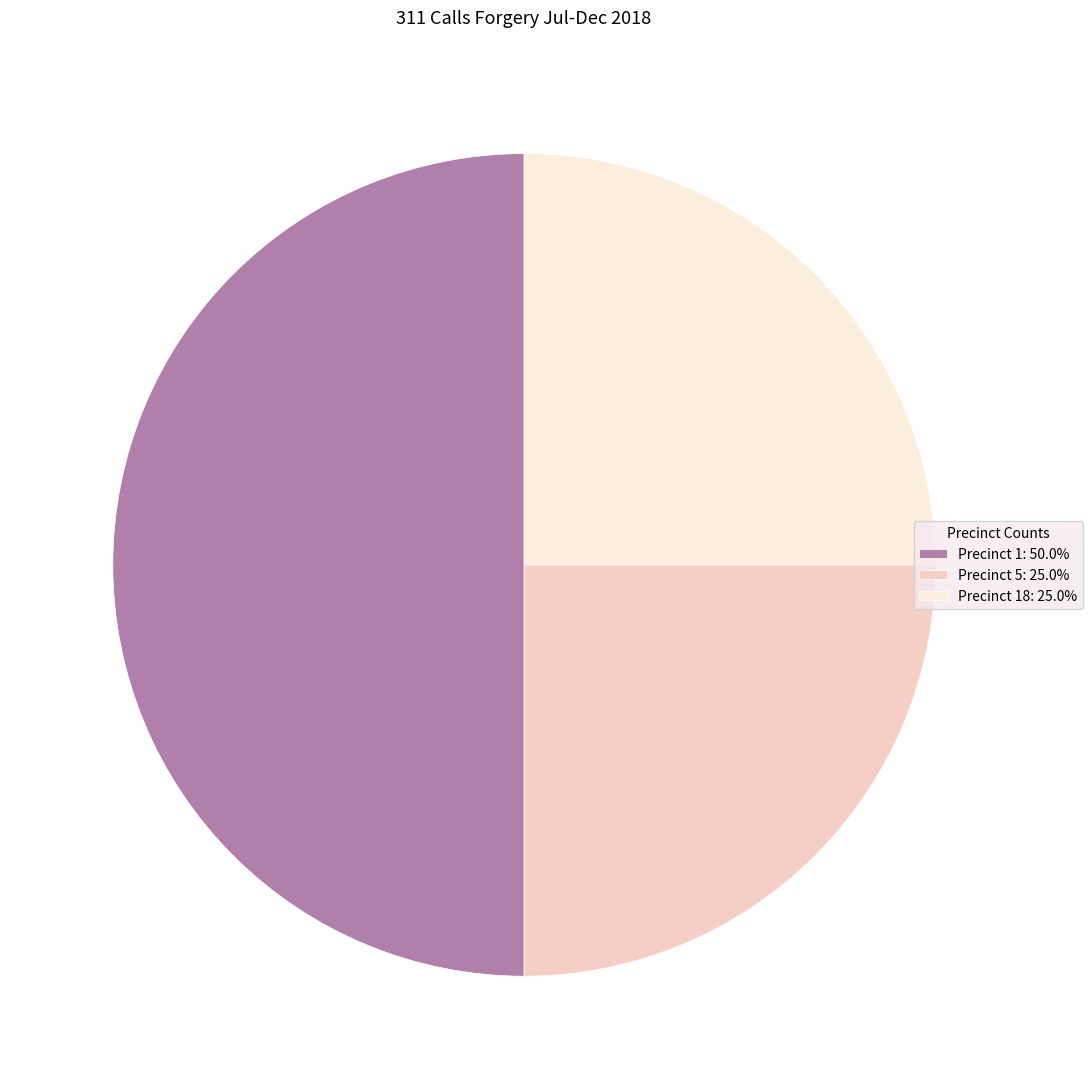

How many segments does this pie chart have?

3